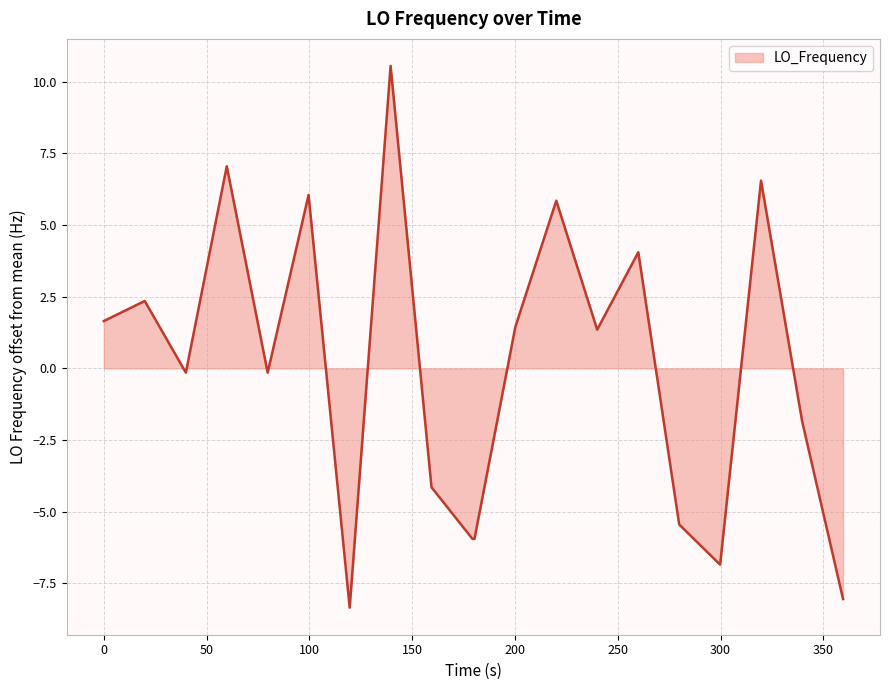

What is the greatest value displayed?

10.6